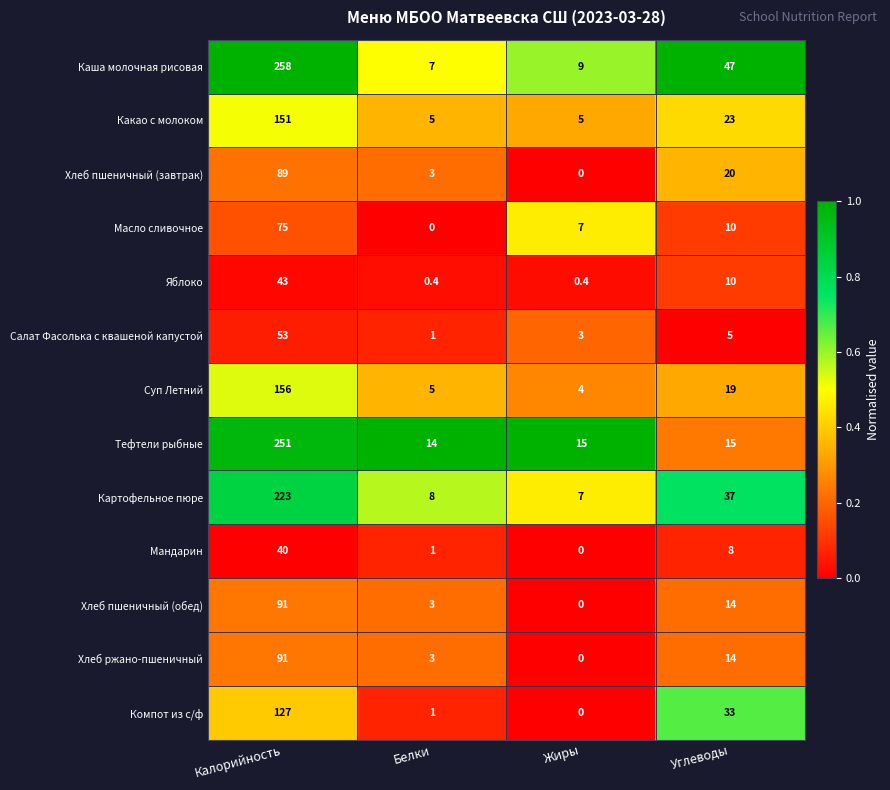

Which series has the widest spread of values?

Каша молочная рисовая